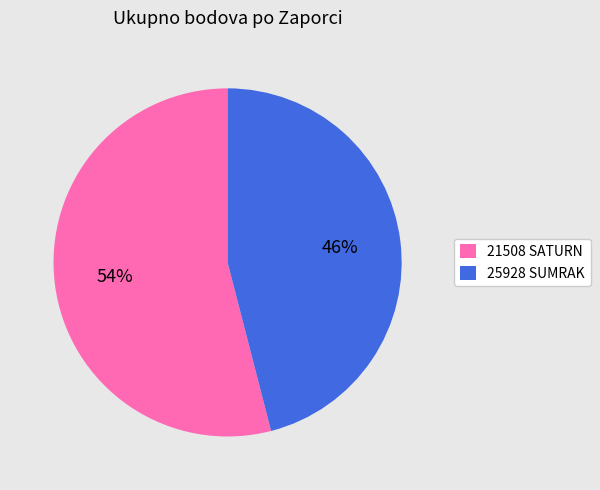

Rank the categories by value from lowest to highest.

25928 SUMRAK, 21508 SATURN